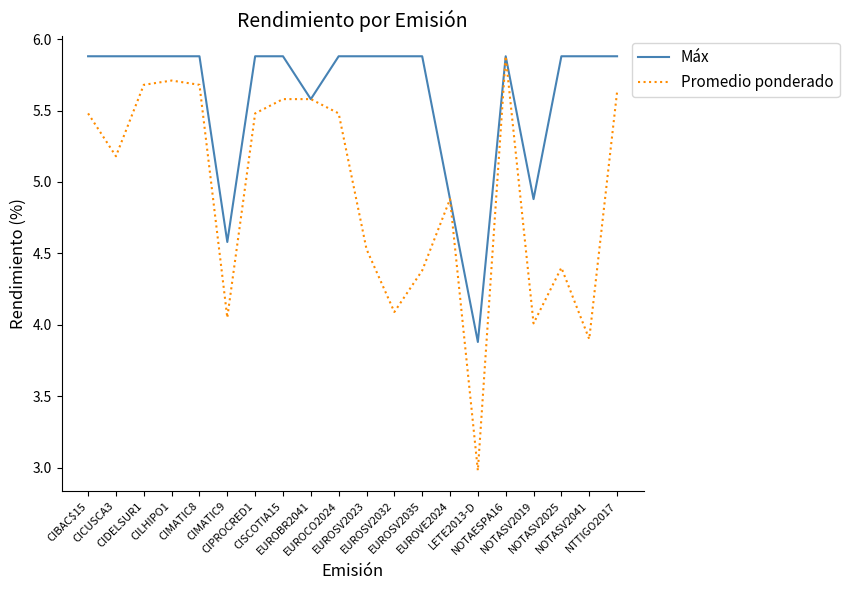

Which series has the largest total across all categories?

Máx